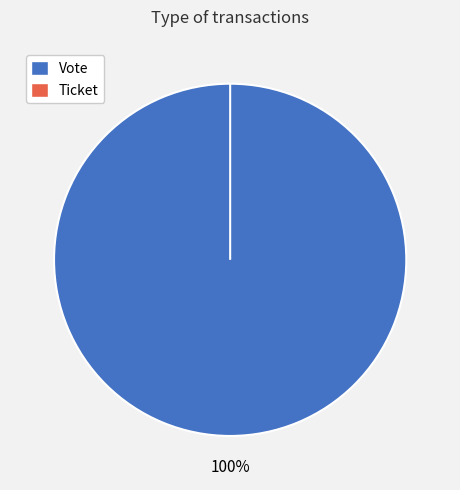

Which category has the biggest portion of the pie?

Vote